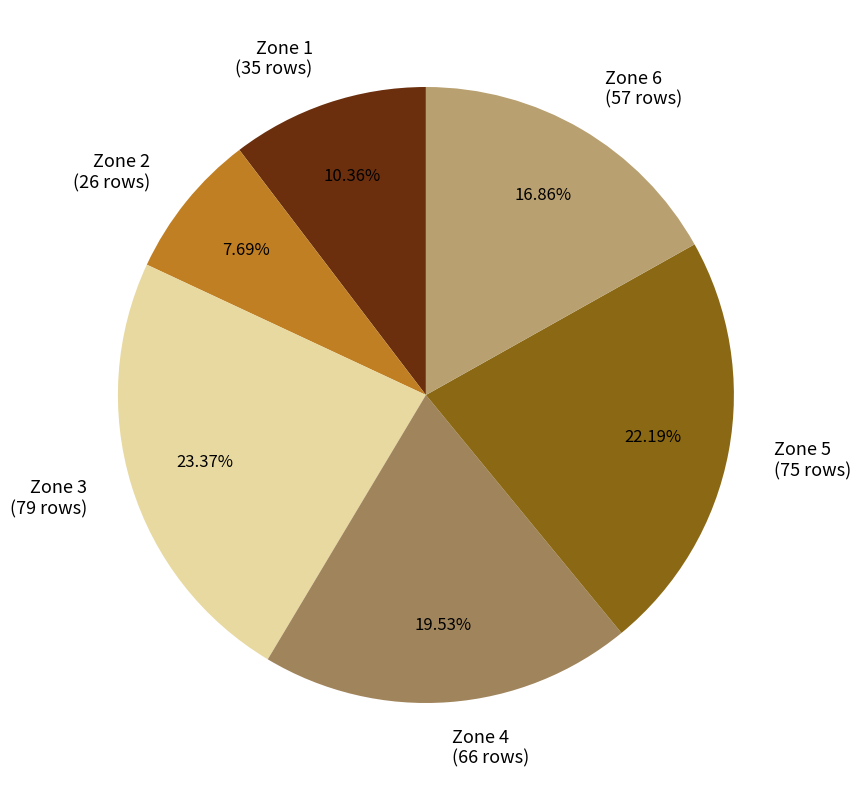

Which slice is the largest?

Zone 3